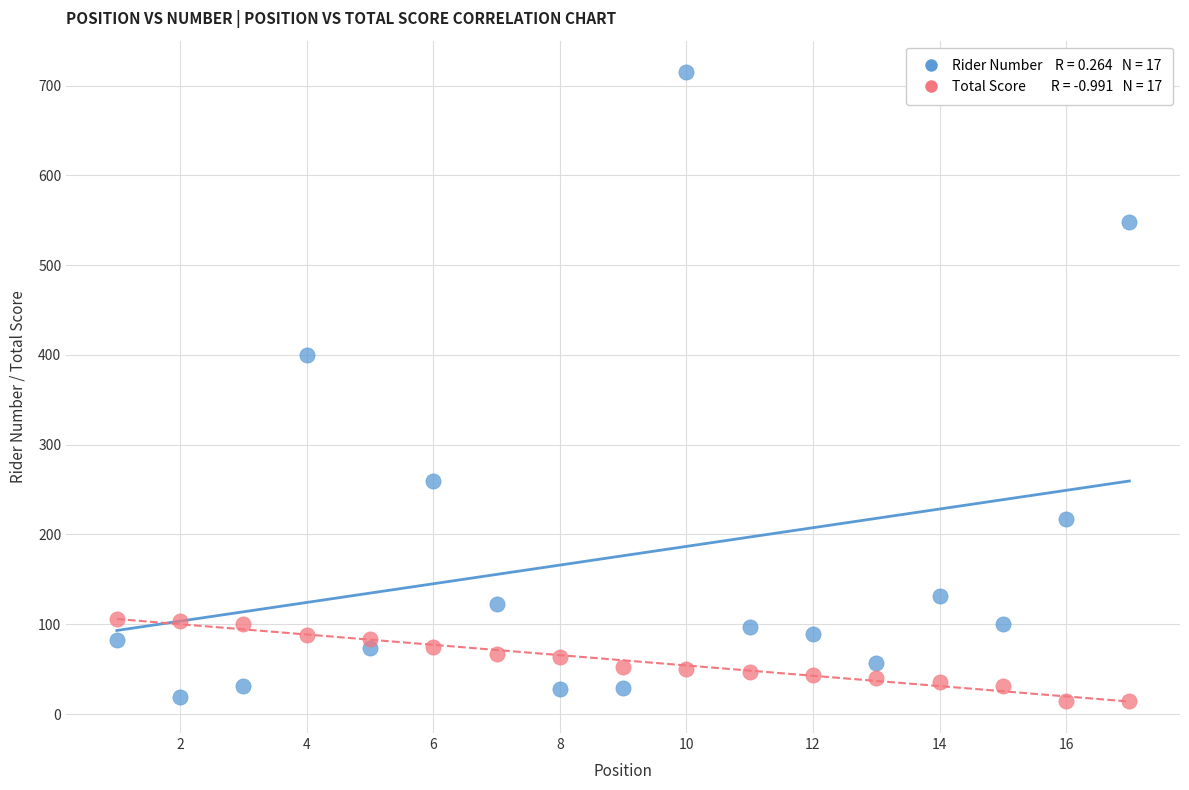

Across all data points, what is the range of X values (max minus min)?

16